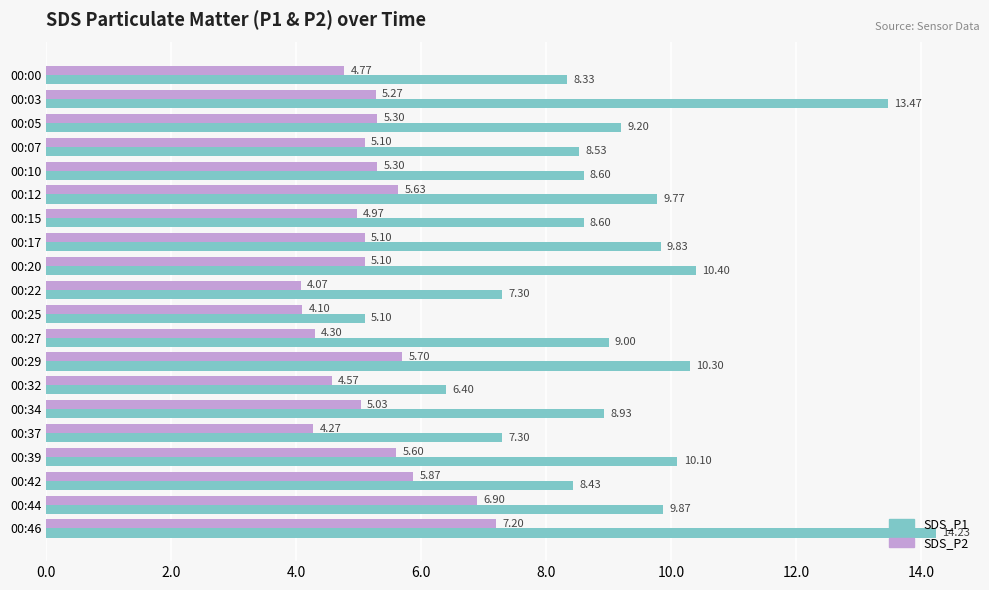

Which series changed the most between 00:10 and 00:25?

SDS_P1